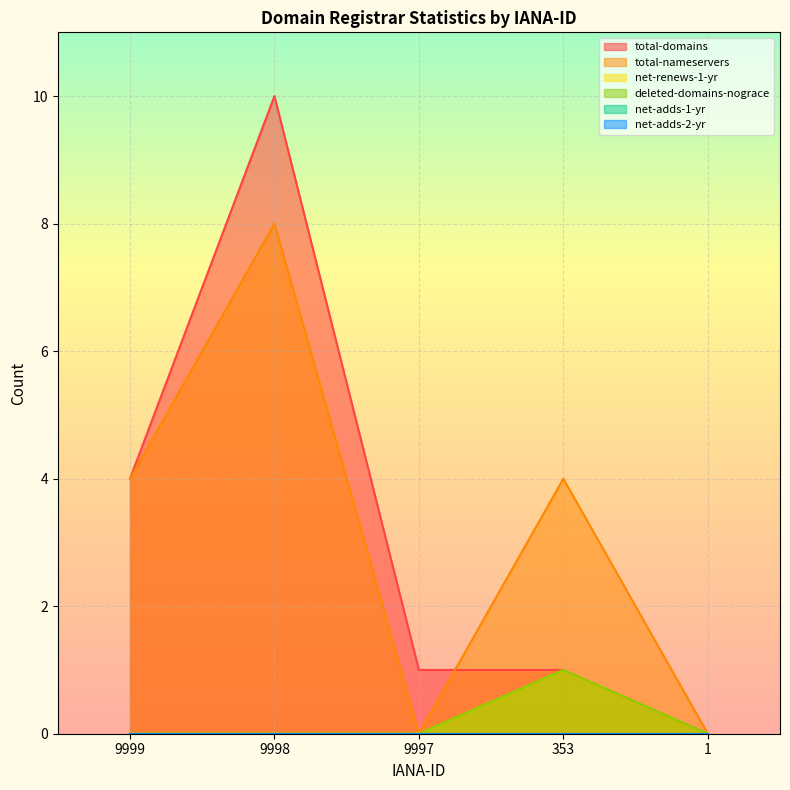

True or false: total-nameservers and deleted-domains-nograce intersect in this chart.

False